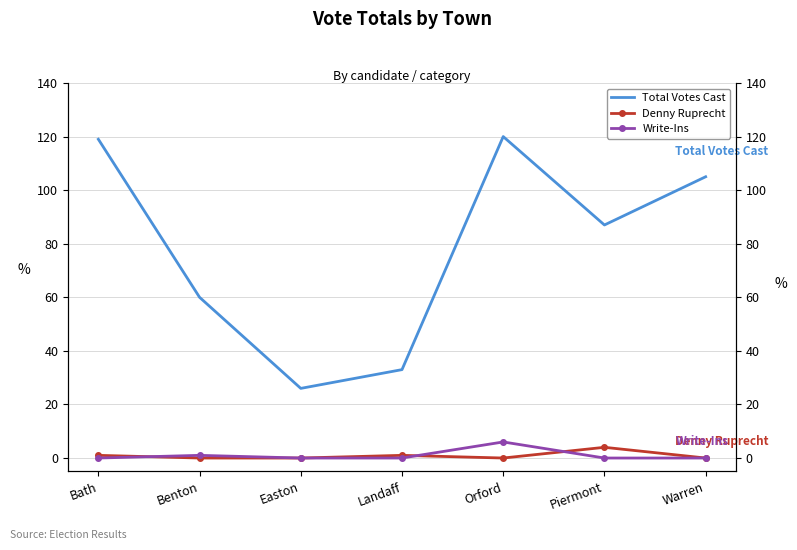

Rank the series at Warren from lowest to highest value.

Denny Ruprecht, Write-Ins, Total Votes Cast